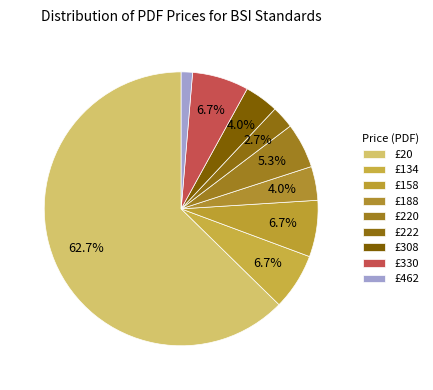

How many segments does this pie chart have?

9